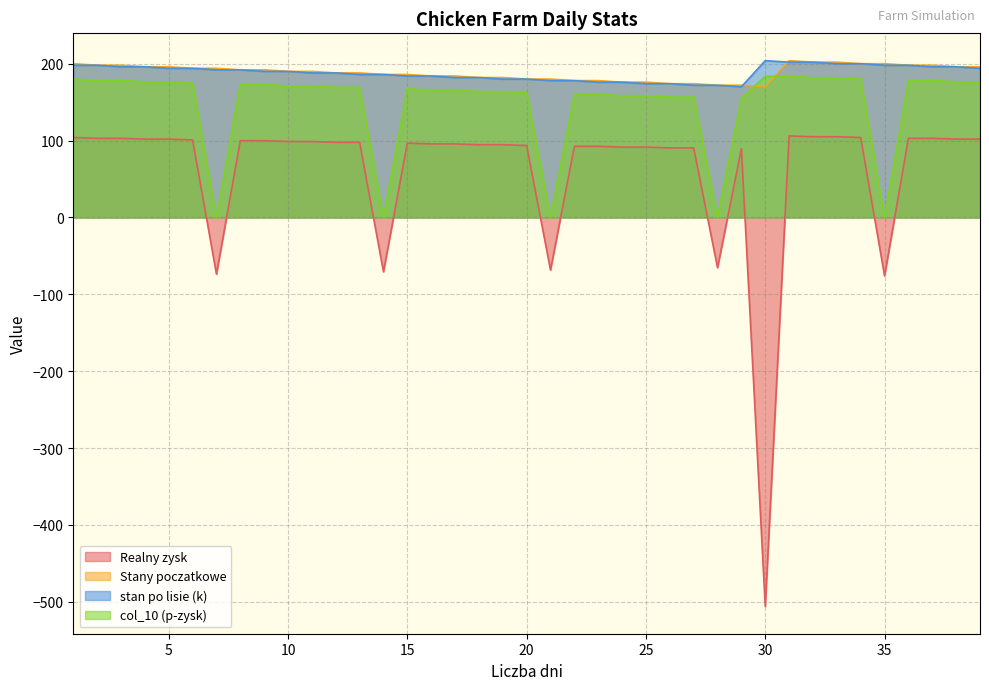

At how many categories does at least one series exceed -161?

39